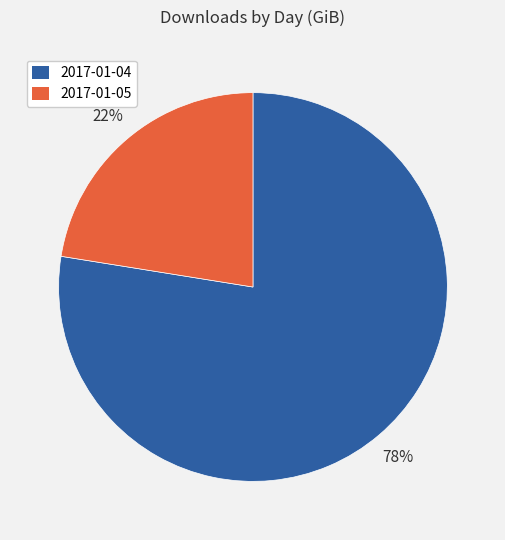

Count the number of slices in the pie.

2